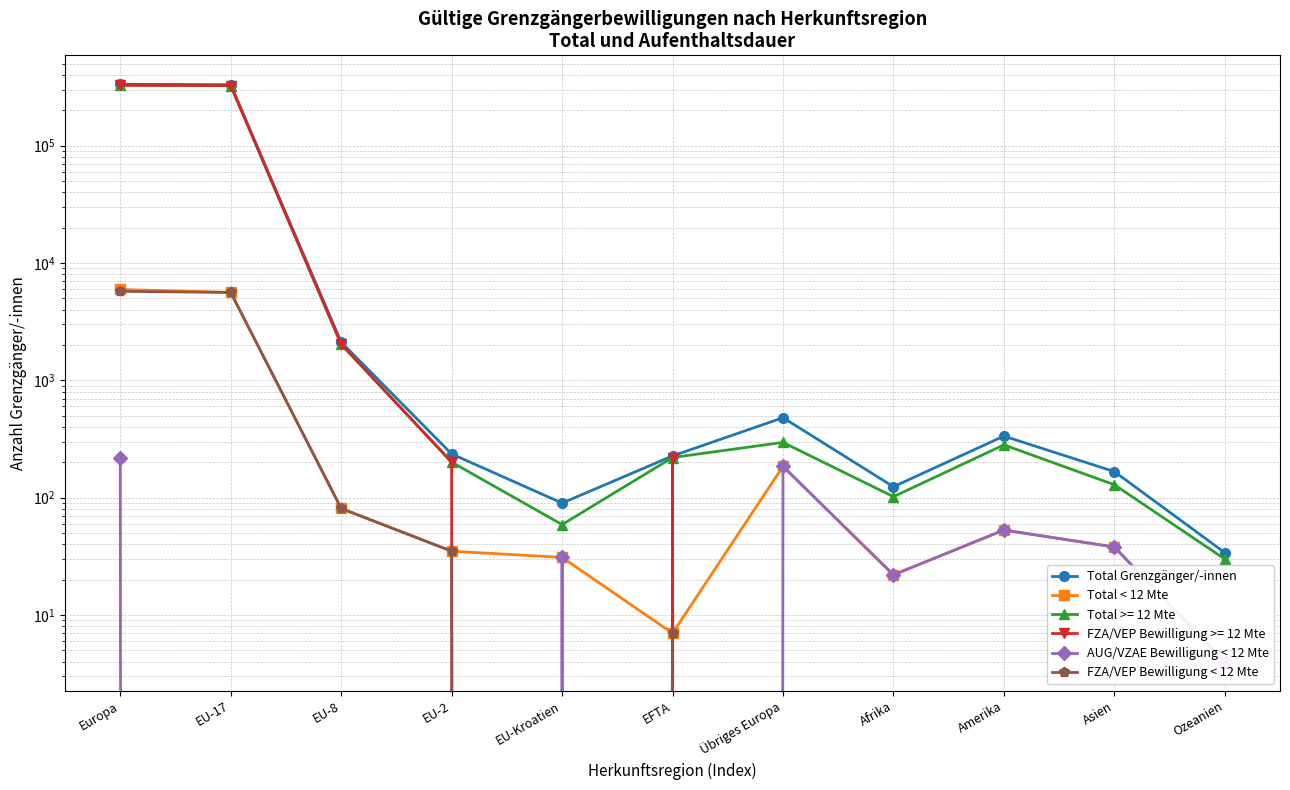

Where does the AUG/VZAE Bewilligung < 12 Mte series first go above 22?

Europa